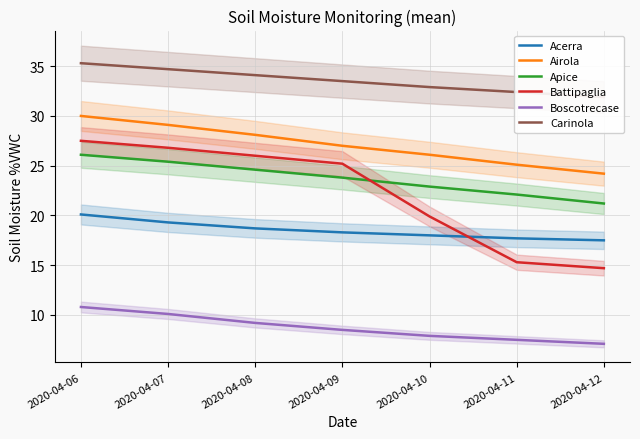

True or false: Boscotrecase and Acerra cross at least once.

False